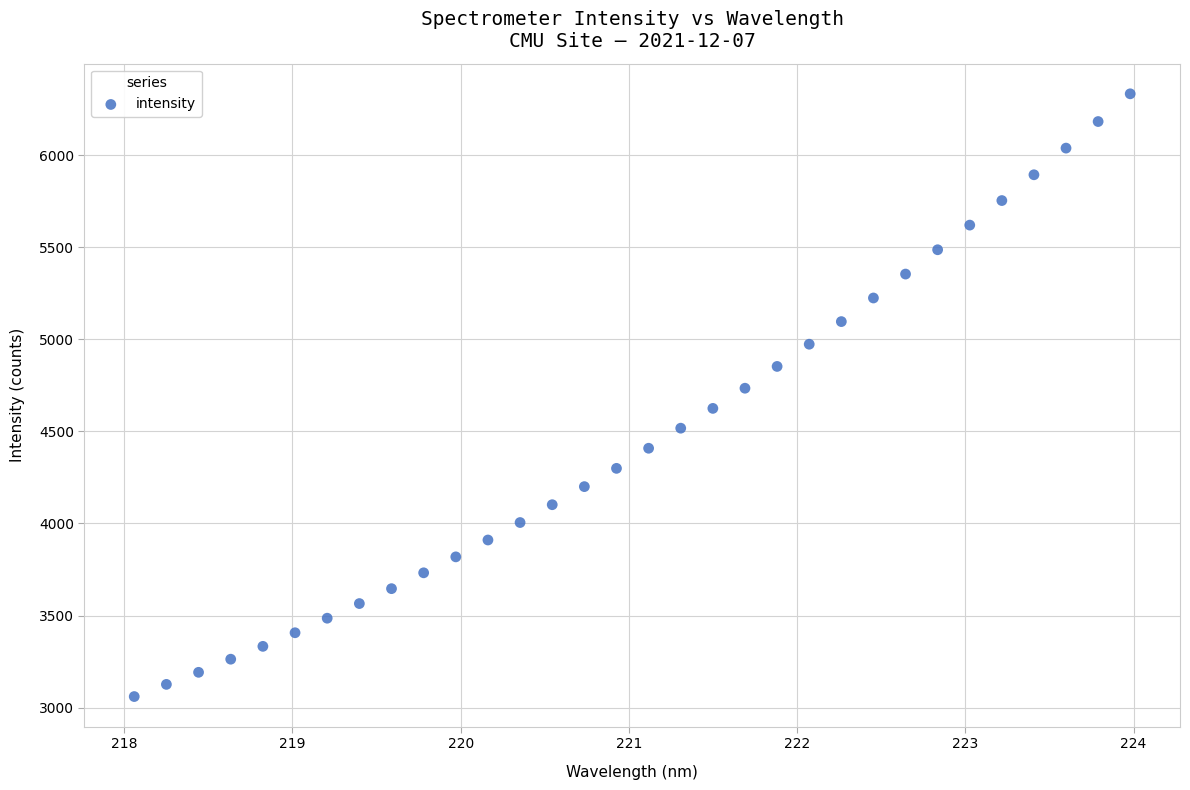

What is the range of Y values (max minus min)?

3272.1